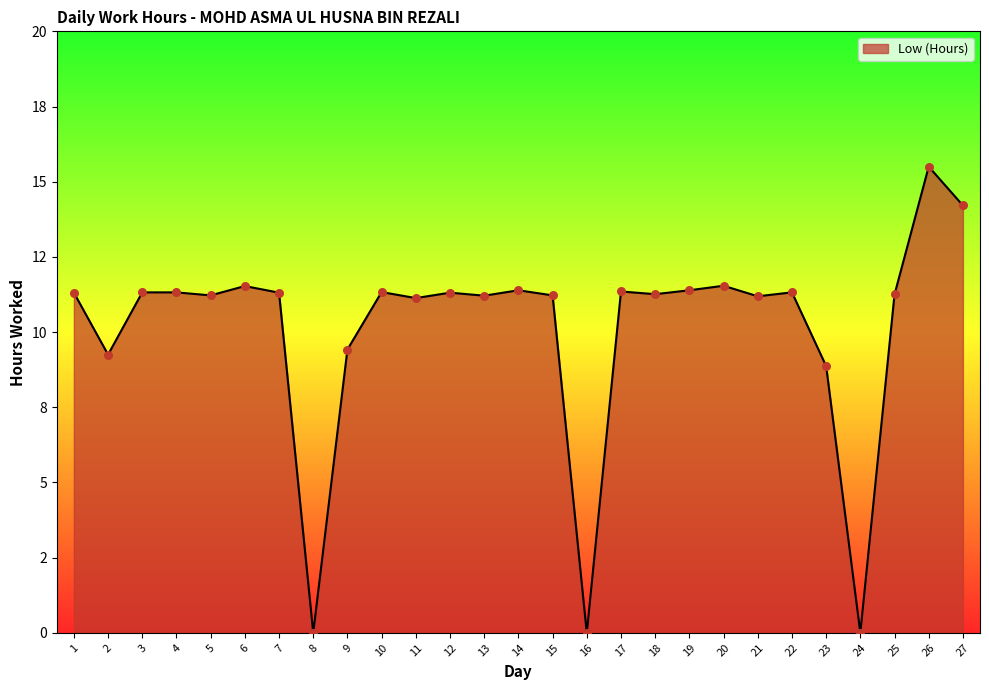

What is the change in value from 3 to 21?

-0.1